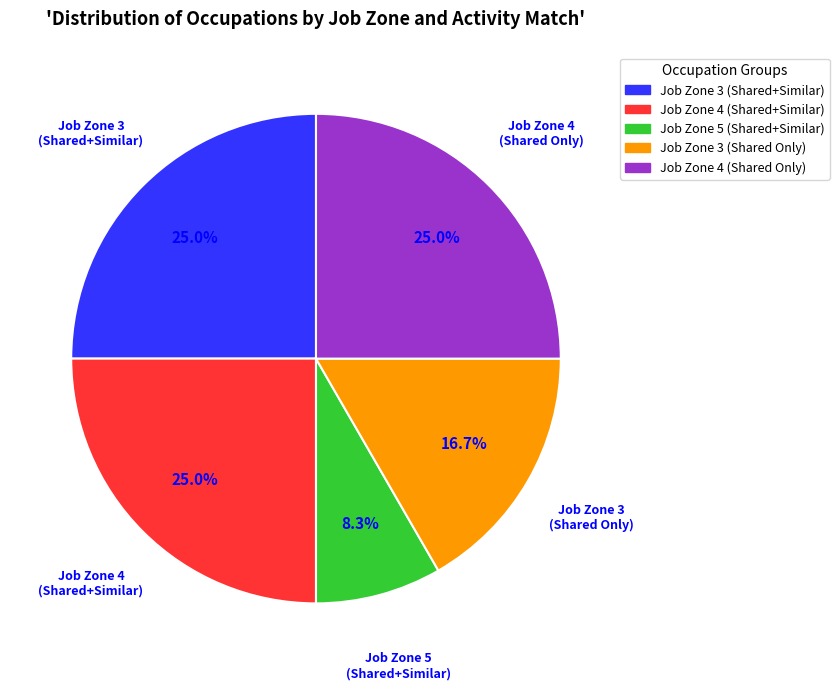

Is there any slice that represents more than half of the pie?

No